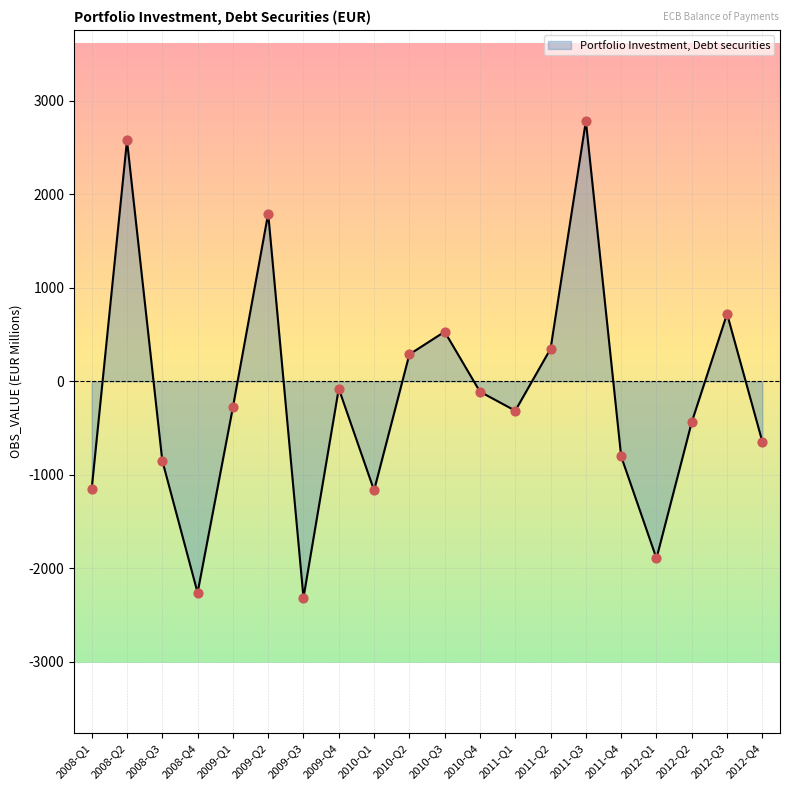

Between 2009-Q3 and 2011-Q4, which is larger?

2011-Q4